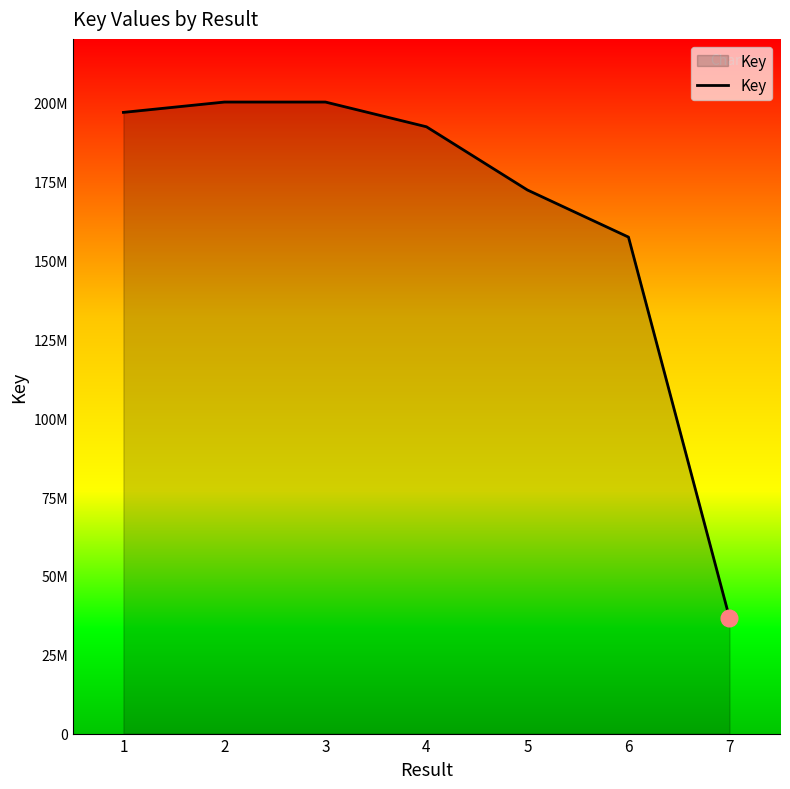

At which label is the value closest to 118451912?

6